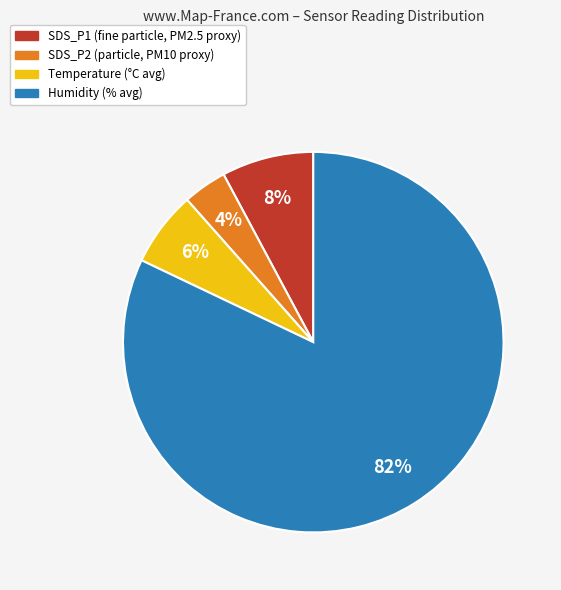

Is there any slice that represents more than half of the pie?

Yes